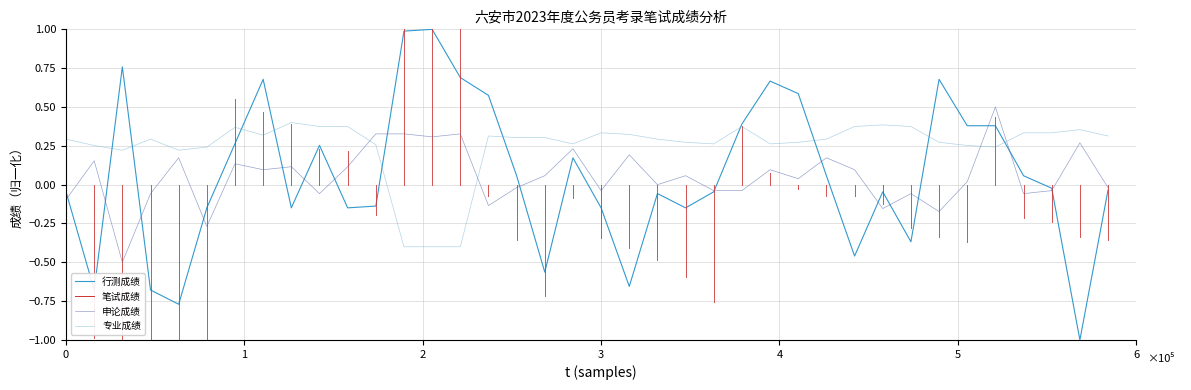

Which series has the largest total across all categories?

专业成绩